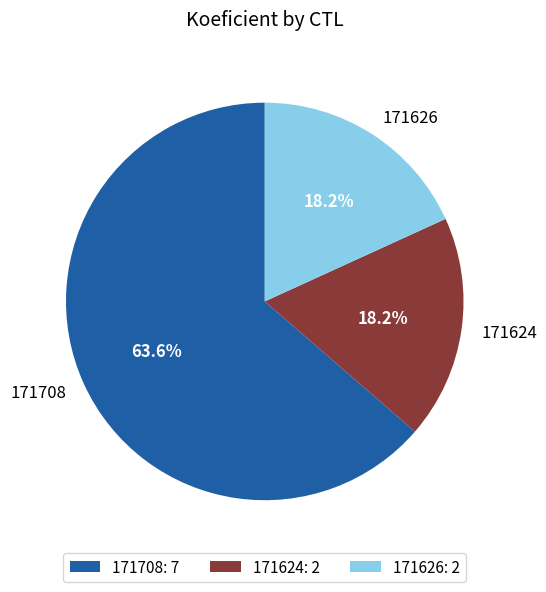

To the nearest percent, what is the difference between the largest and smallest slice percentages?

45%